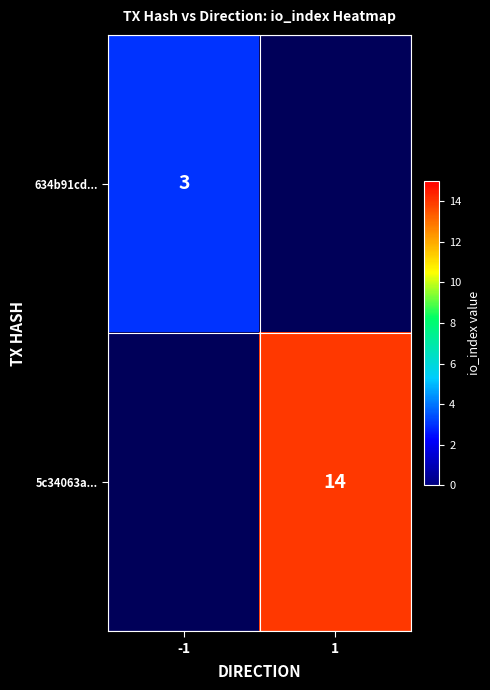

Which has a higher value, -1 or 1?

1